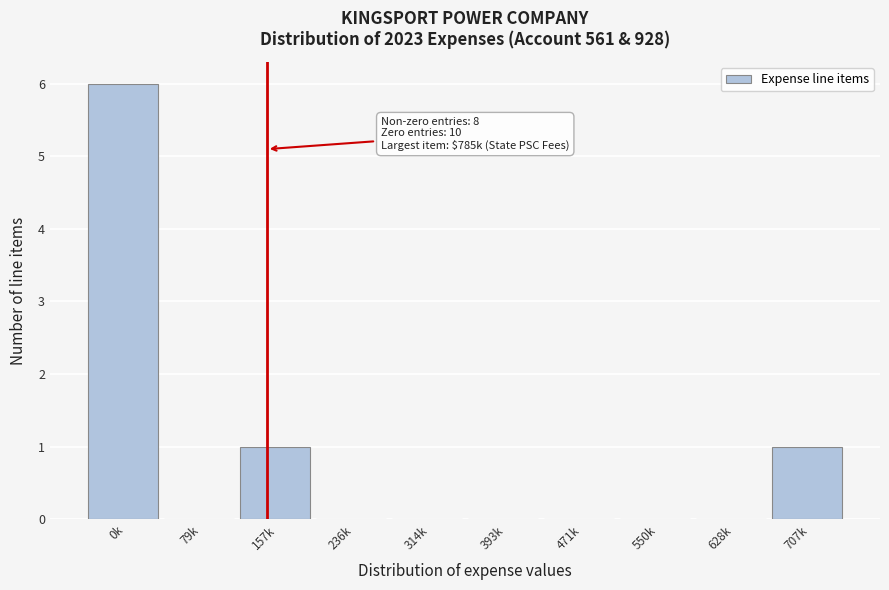

Reading left to right, transcribe all the data shown in this chart.

0k=6	79k=0	157k=1	236k=0	314k=0	393k=0	471k=0	550k=0	628k=0	707k=1